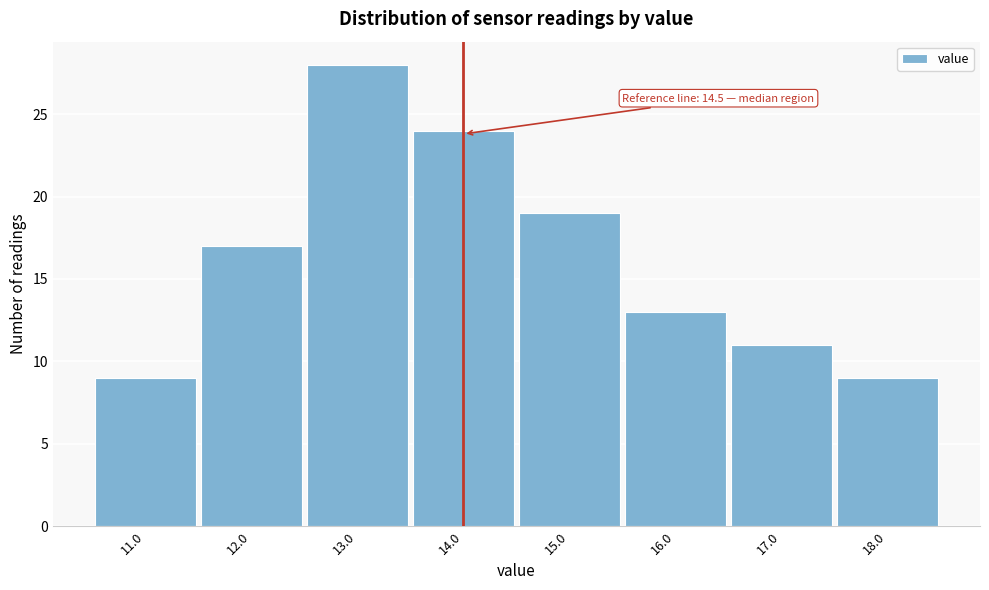

Reading left to right, extract all data points from this chart.

9	17	28	24	19	13	11	9